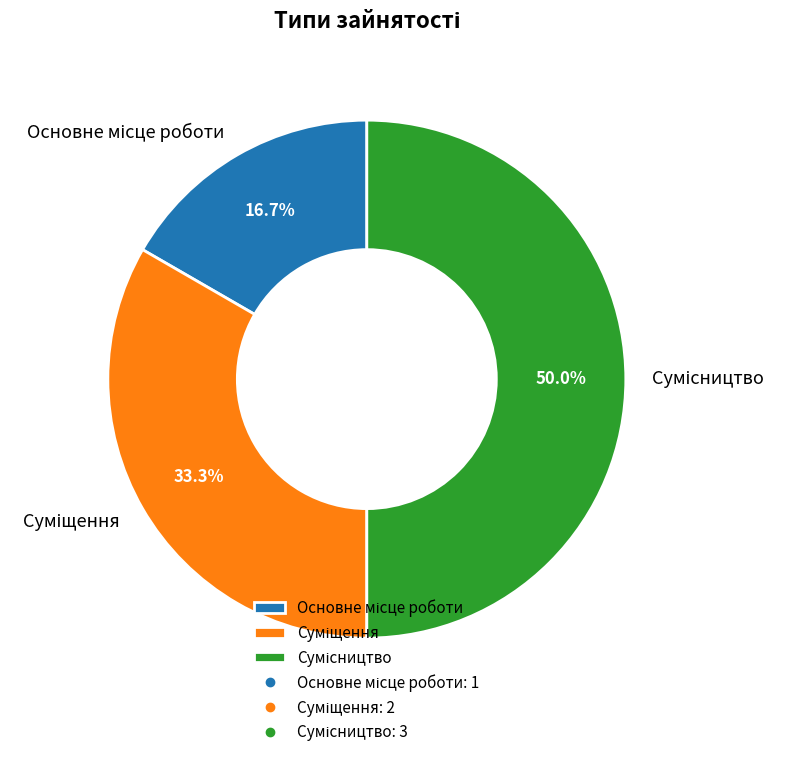

How many segments does this pie chart have?

3